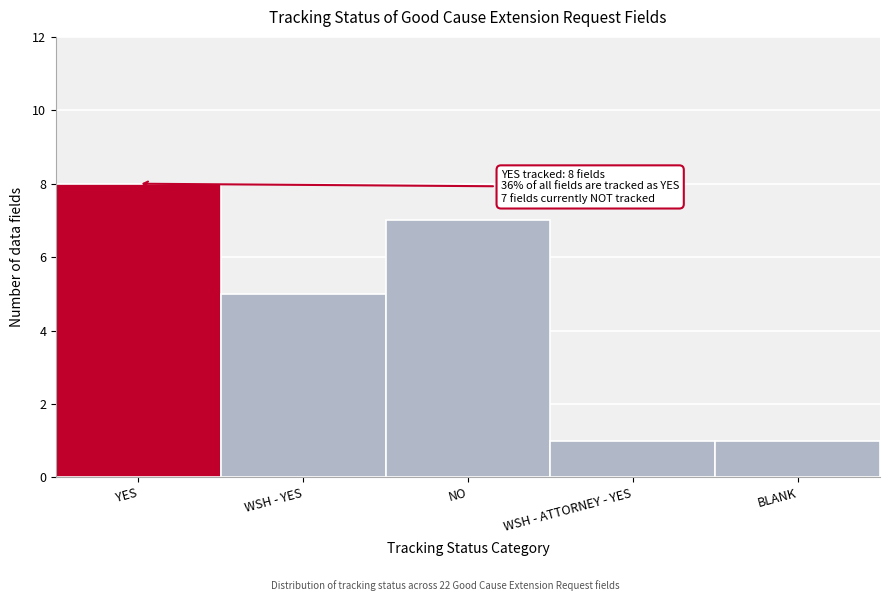

Reading right to left, what are all the values shown in this chart?

BLANK=1	WSH - ATTORNEY - YES=1	NO=7	WSH - YES=5	YES=8